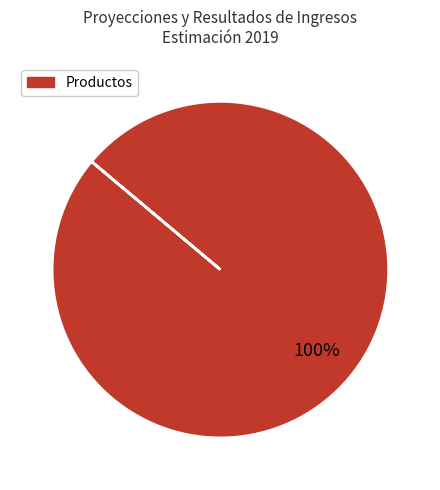

Does any single category account for the majority?

Yes